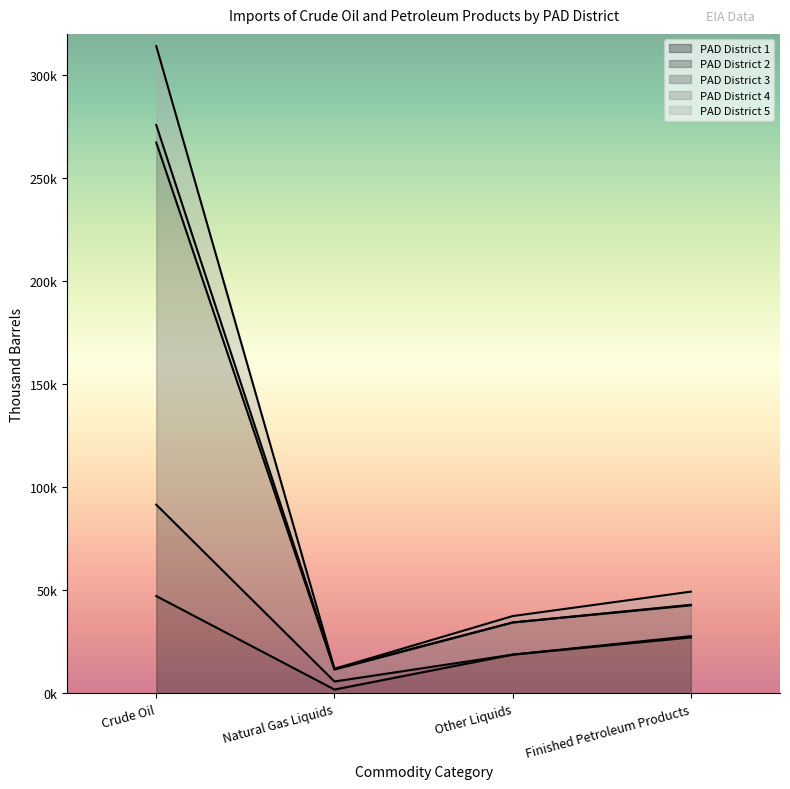

The value of PAD District 2 at Finished Petroleum Products is 43039. True or false?

True